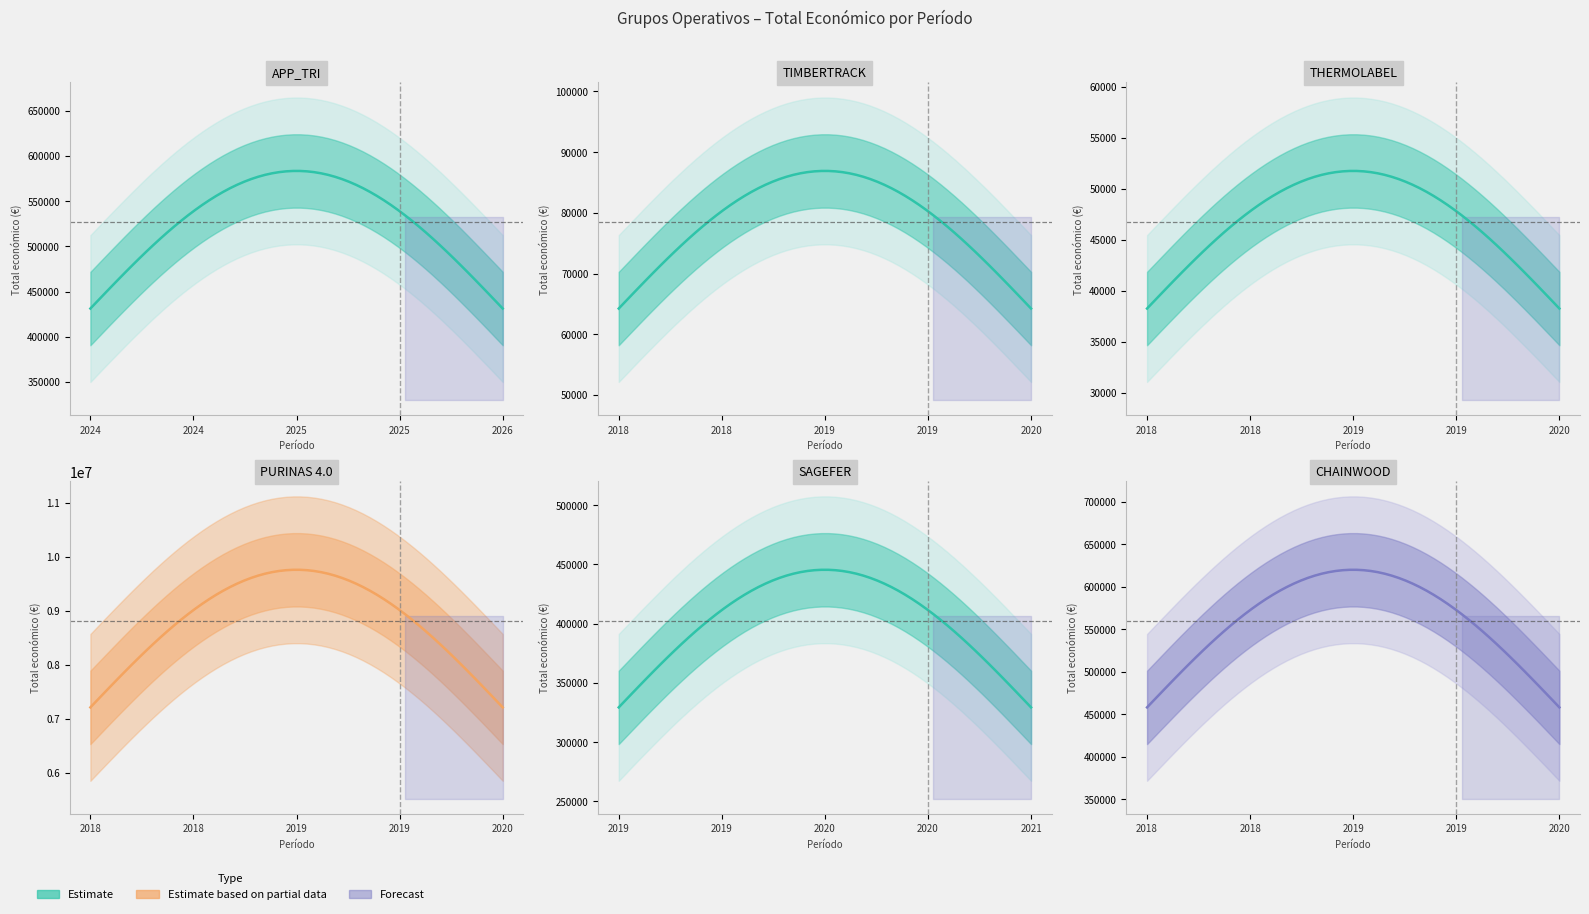

How many points are higher than both their immediate neighbors (excluding endpoints)?

1